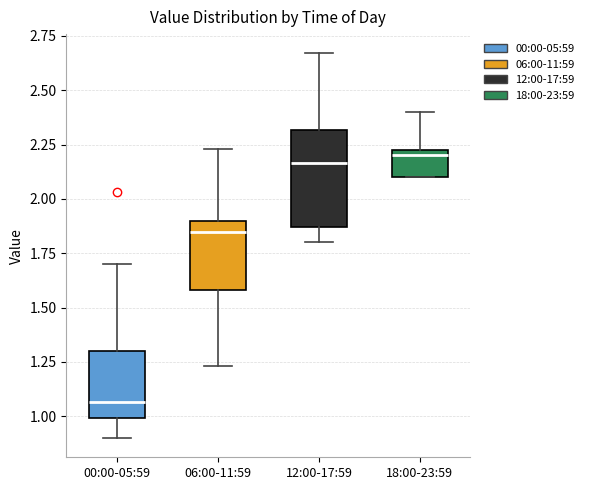

Reading left to right, read every box against the y-axis: the position of its median line, the range the box covers, and the ends of its whiskers. The values are not printed on the chart, so give them approximately, as read against the axis.

00:00-05:59: median 1.05, box 1.00 to 1.30, whiskers 0.90 to 1.70
06:00-11:59: median 1.85, box 1.60 to 1.90, whiskers 1.25 to 2.25
12:00-17:59: median 2.15, box 1.85 to 2.30, whiskers 1.80 to 2.65
18:00-23:59: median 2.20, box 2.10 to 2.25, whiskers 2.10 to 2.40